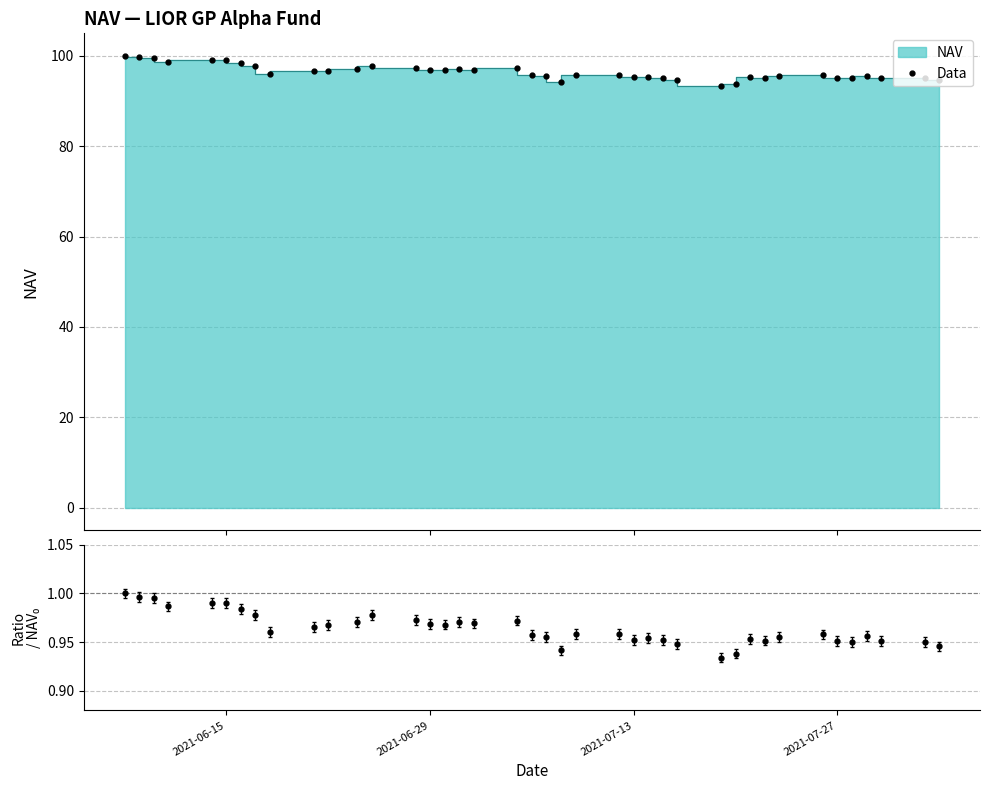

Rank the series by their average value, from lowest to highest.

NAV / NAV₀, Data